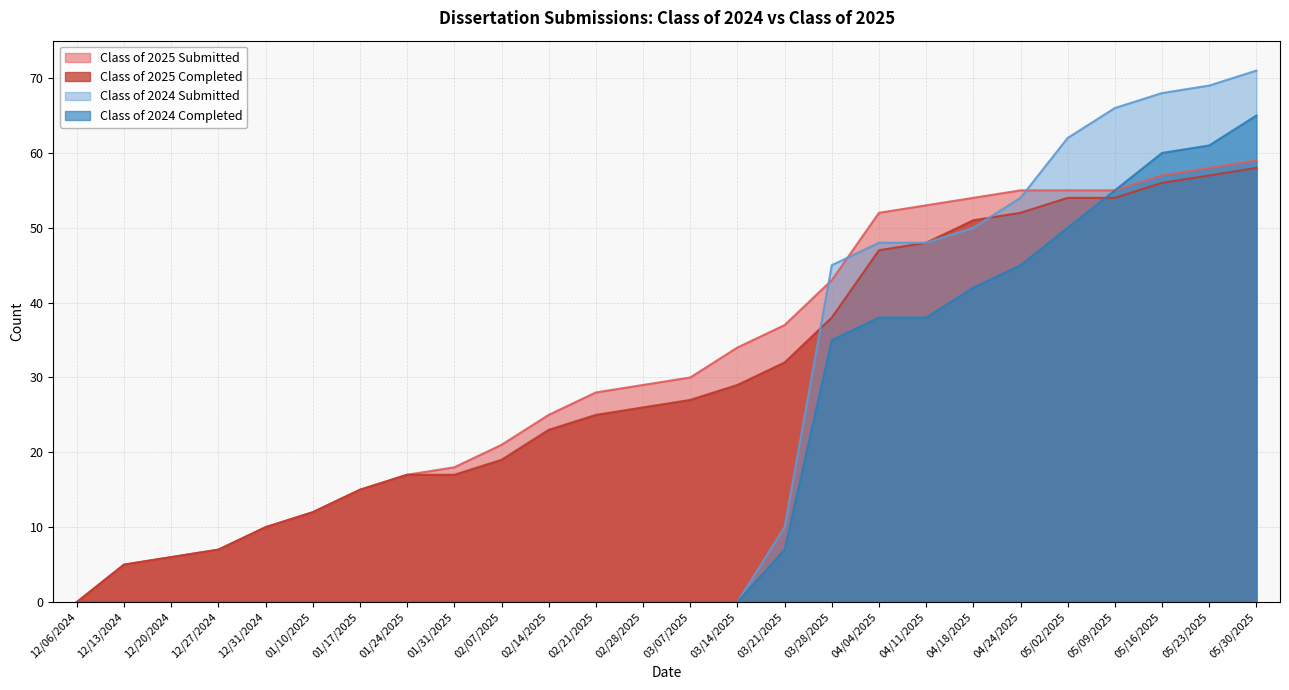

The value of Class of 2024 Submitted at 05/02/2025 is 83. True or false?

False